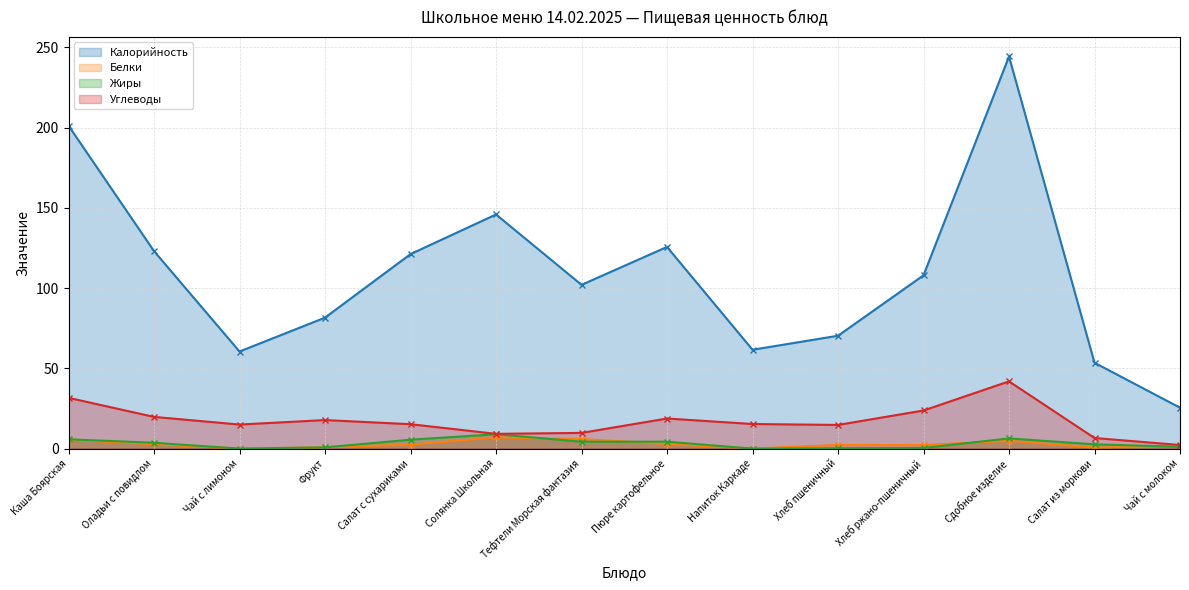

What is the maximum value shown in the chart?

244.3